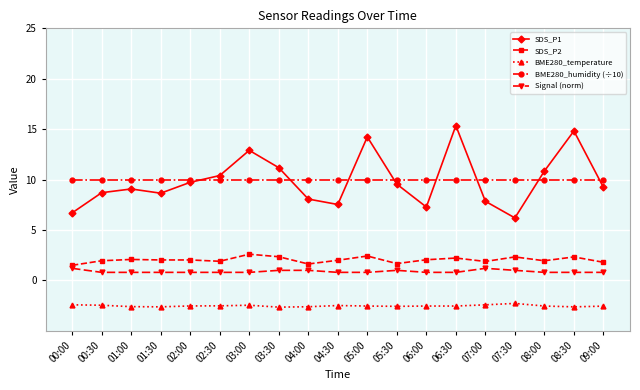

Count the number of categories in the chart.

19